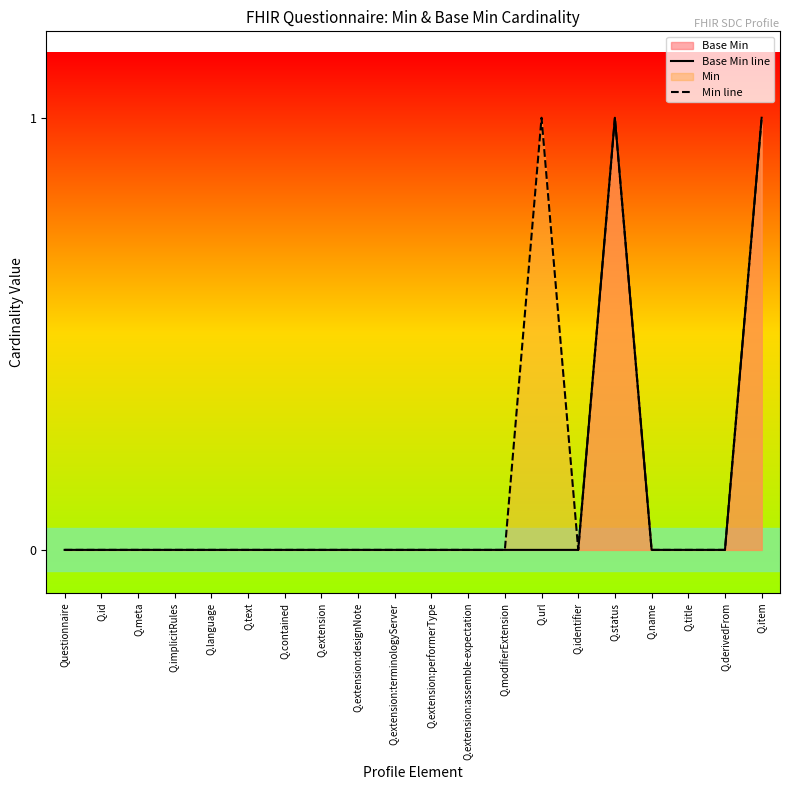

What is the sum of the Min line values at Q.extension:assemble-expectation and Q.status?

1